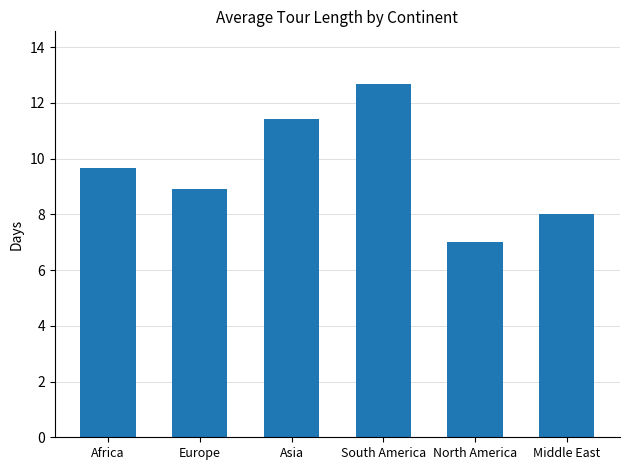

Reading right to left, list all the values displayed in this chart.

Middle East=8.0	North America=7.0	South America=12.7	Asia=11.4	Europe=8.9	Africa=9.7